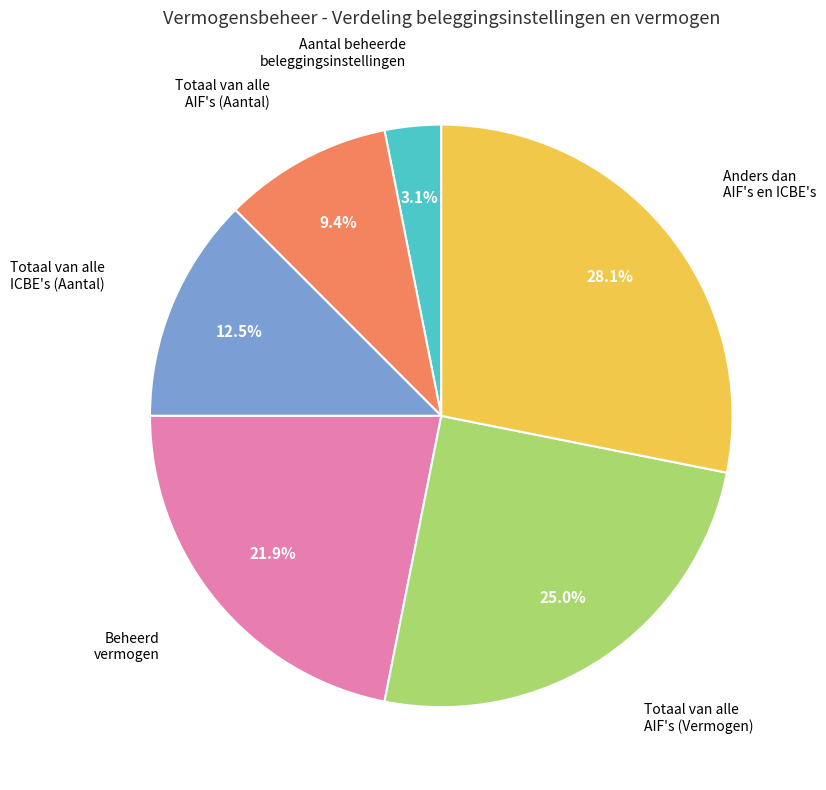

Does any single category account for the majority?

No